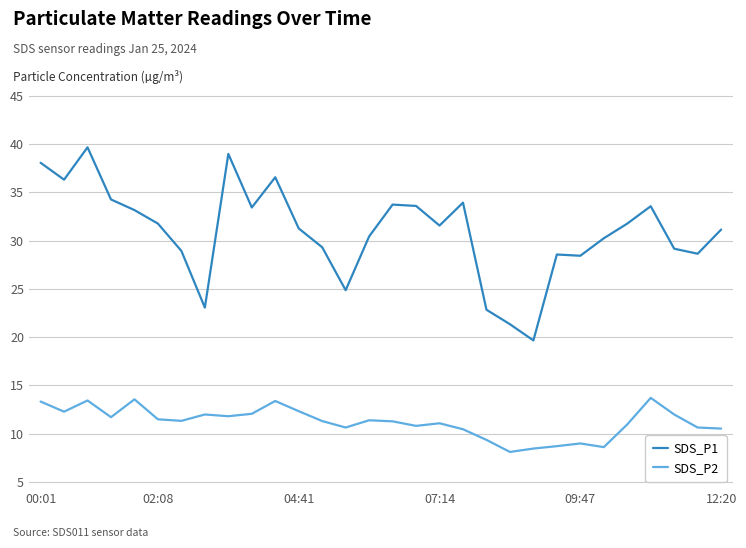

Rank the series by their average value, from highest to lowest.

SDS_P1, SDS_P2